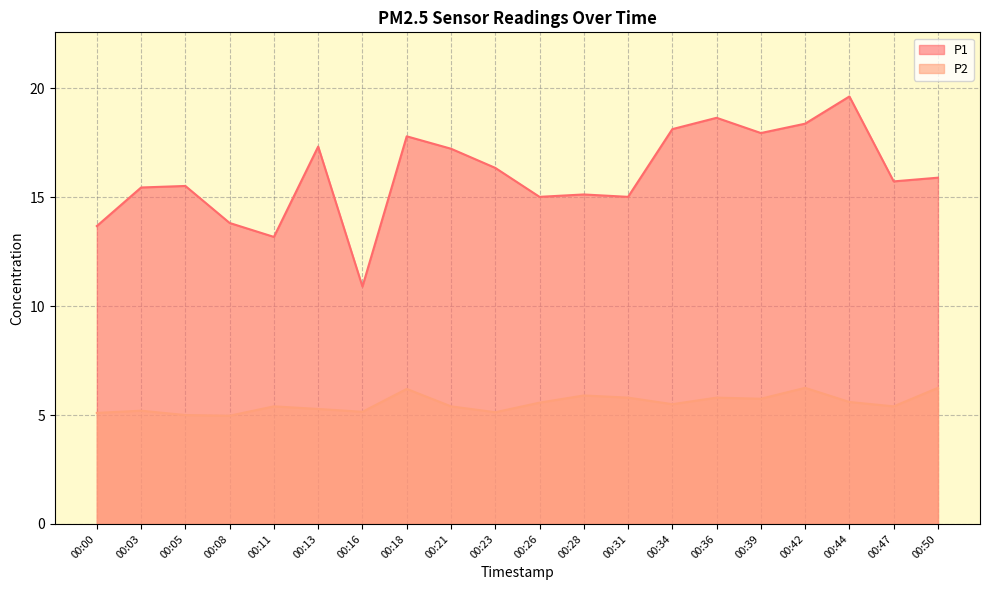

The P1 series shows 7.2 at 00:36. True or false?

False